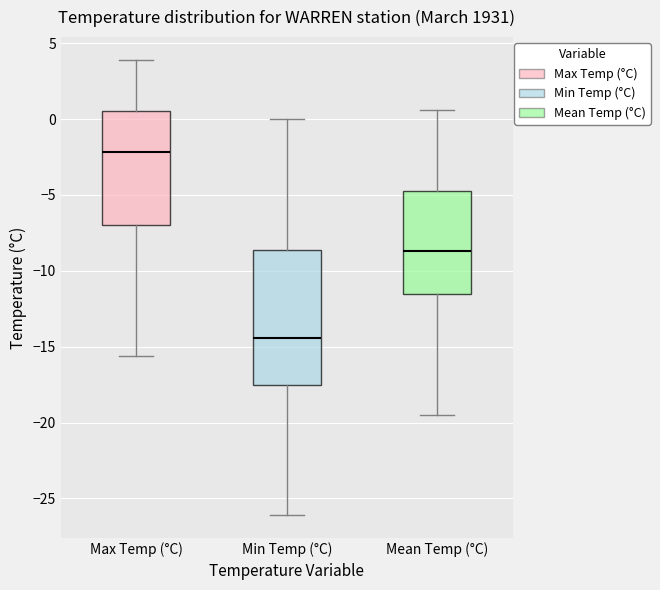

Reading left to right, read every box against the y-axis: the position of its median line, the range the box covers, and the ends of its whiskers. The values are not printed on the chart, so give them approximately, as read against the axis.

Max Temp (°C): median -2.0, box -7.0 to 0.5, whiskers -15.5 to 4.0
Min Temp (°C): median -14.5, box -17.5 to -8.5, whiskers -26.0 to 0.0
Mean Temp (°C): median -8.5, box -11.5 to -4.5, whiskers -19.5 to 0.5